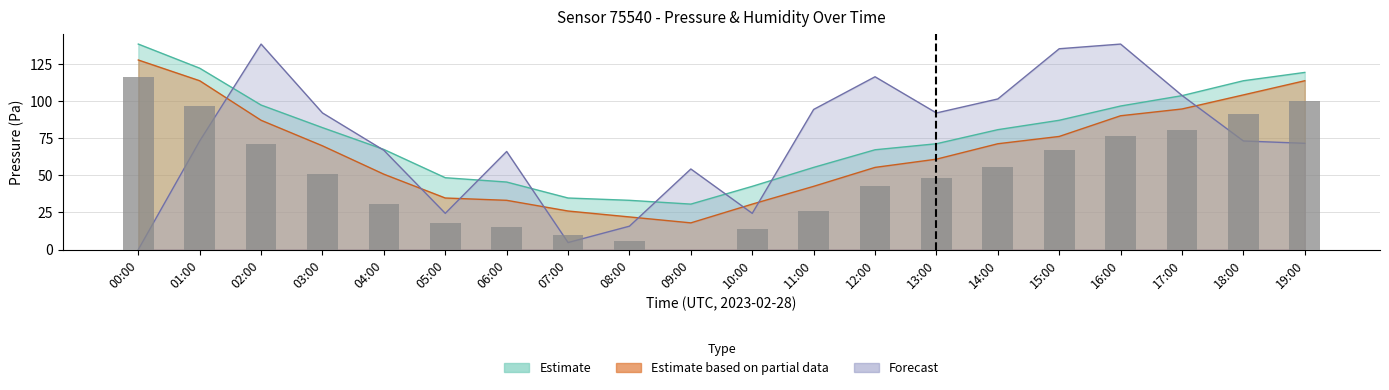

Where is pressure_upper nearest to the value 84?

03:00